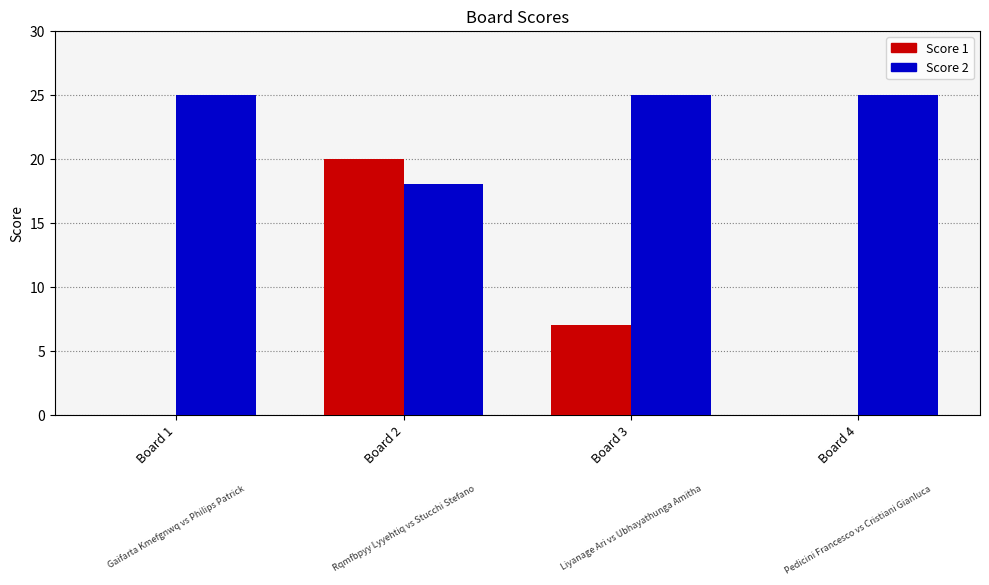

Is it true that Score 1 equals 7 at Board 3?

True